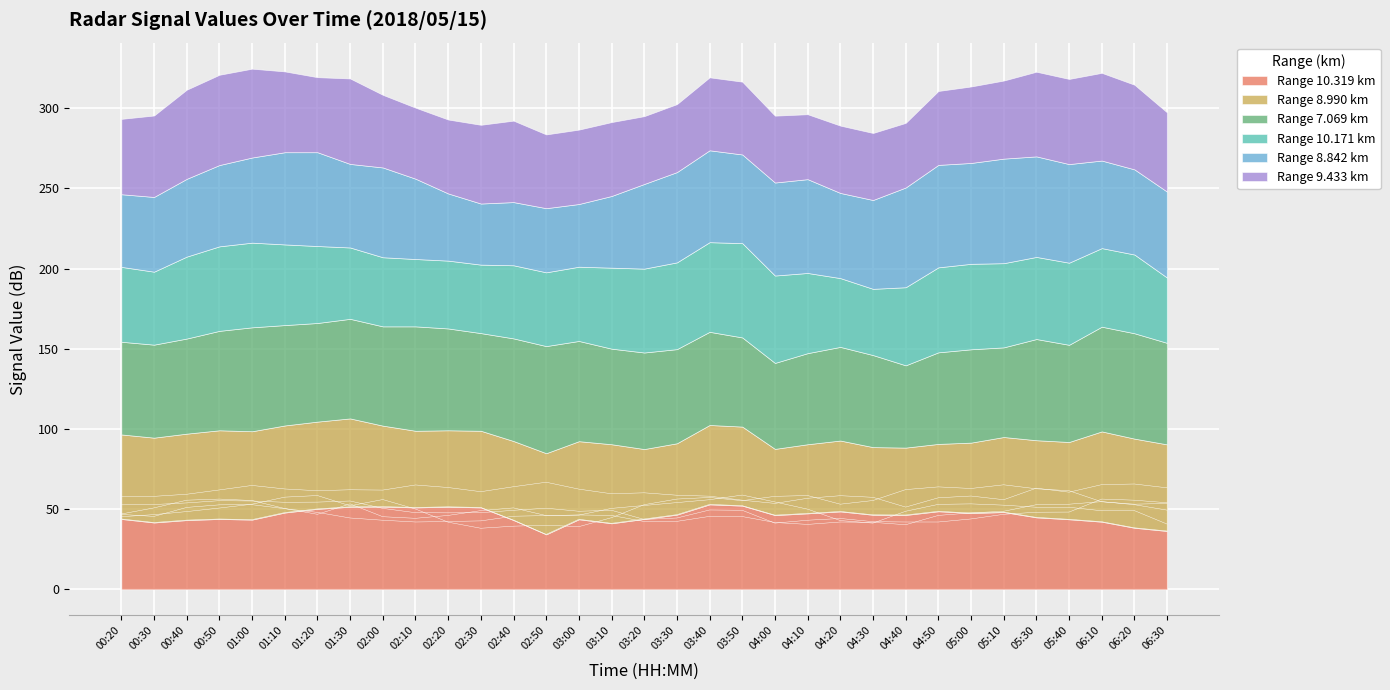

At 00:40, list the series in order from largest to smallest.

7.069, 9.433, 8.990, 10.171, 8.842, 10.319